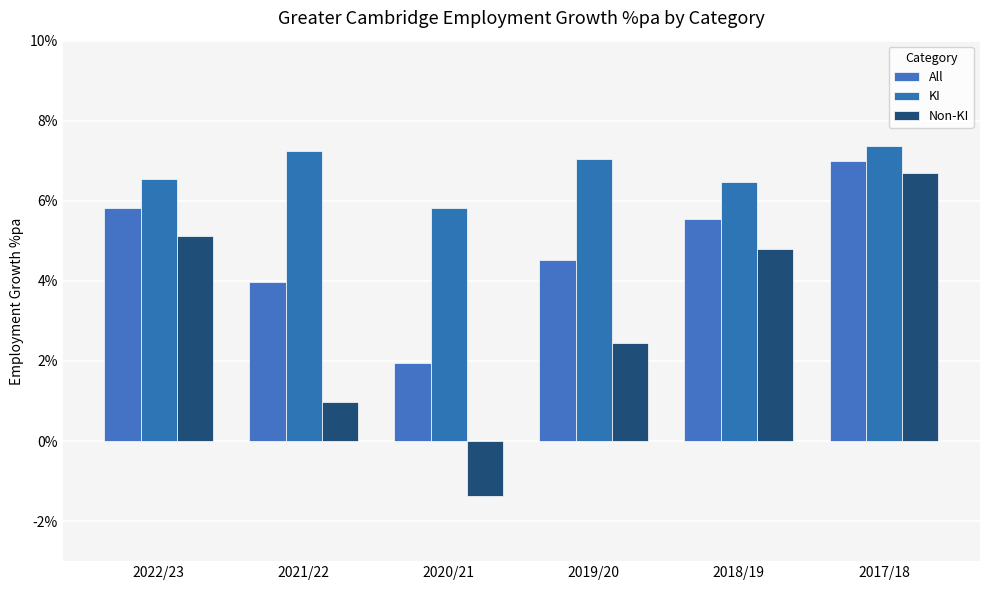

How many groups of bars are there?

6